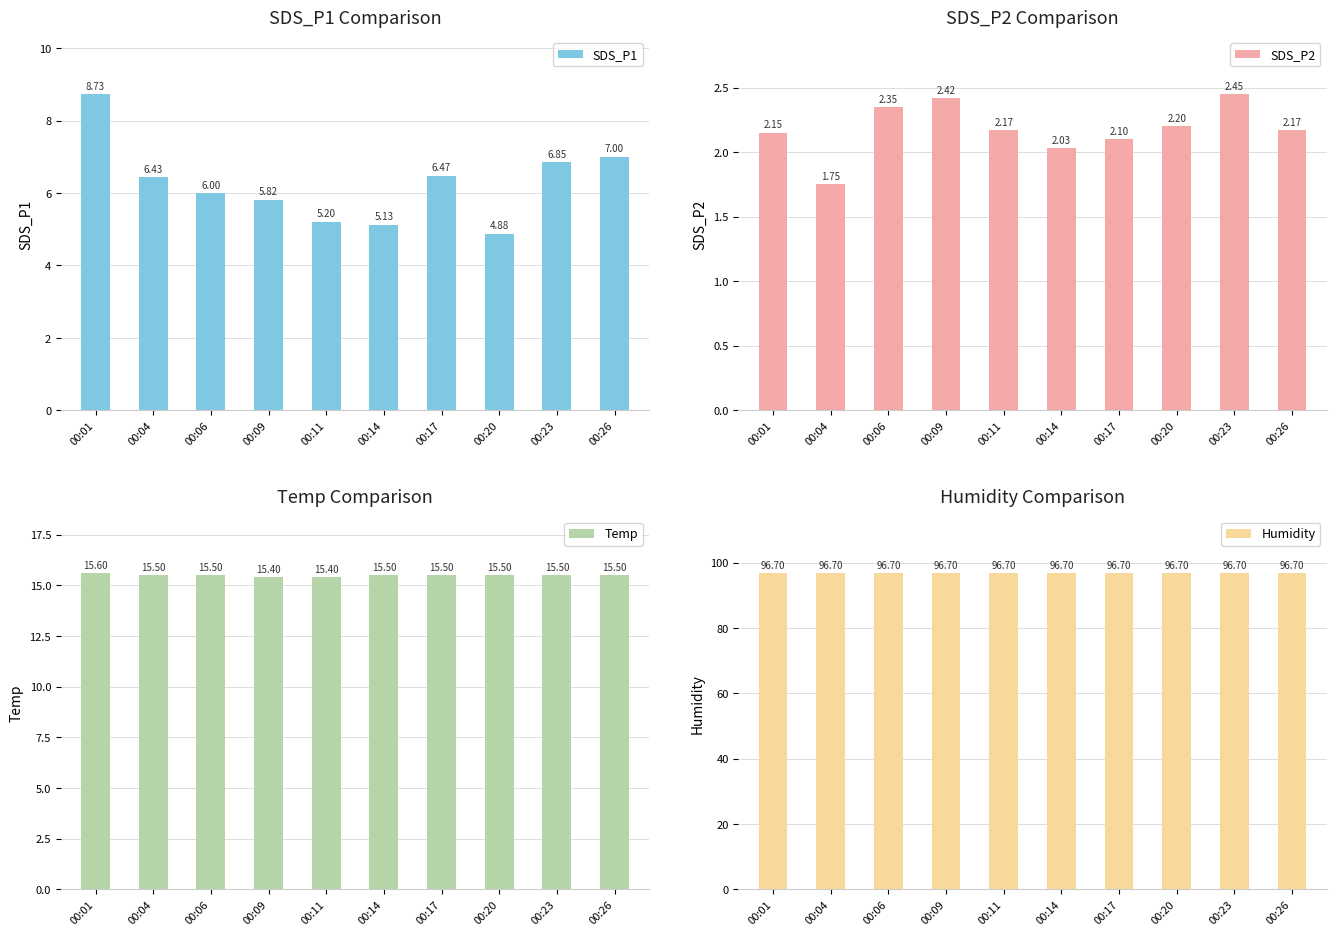

Reading right to left, list all the values displayed in this chart.

SDS_P1: 7.0	6.8	4.9	6.5	5.1	5.2	5.8	6.0	6.4	8.7
SDS_P2: 2.2	2.5	2.2	2.1	2.0	2.2	2.4	2.4	1.8	2.1
Temp: 15.5	15.5	15.5	15.5	15.5	15.4	15.4	15.5	15.5	15.6
Humidity: 96.7	96.7	96.7	96.7	96.7	96.7	96.7	96.7	96.7	96.7